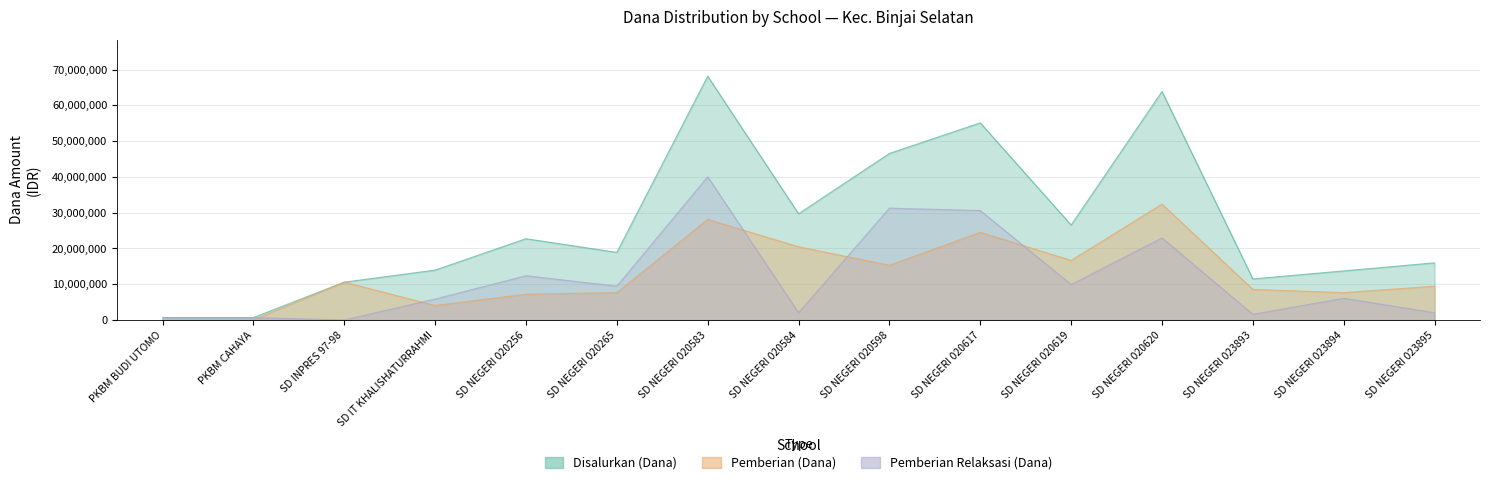

How many positive values does the Pemberian Relaksasi (Dana) series have?

14